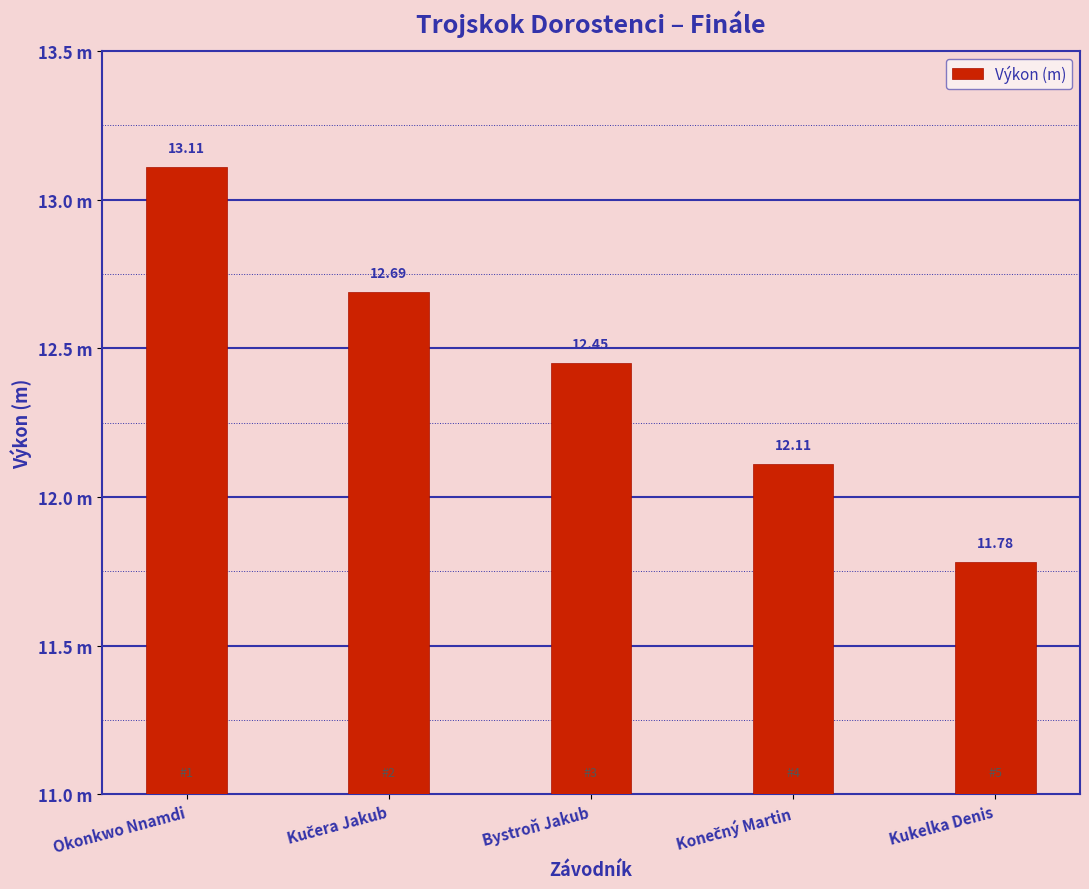

How many data points are less than 12?

1